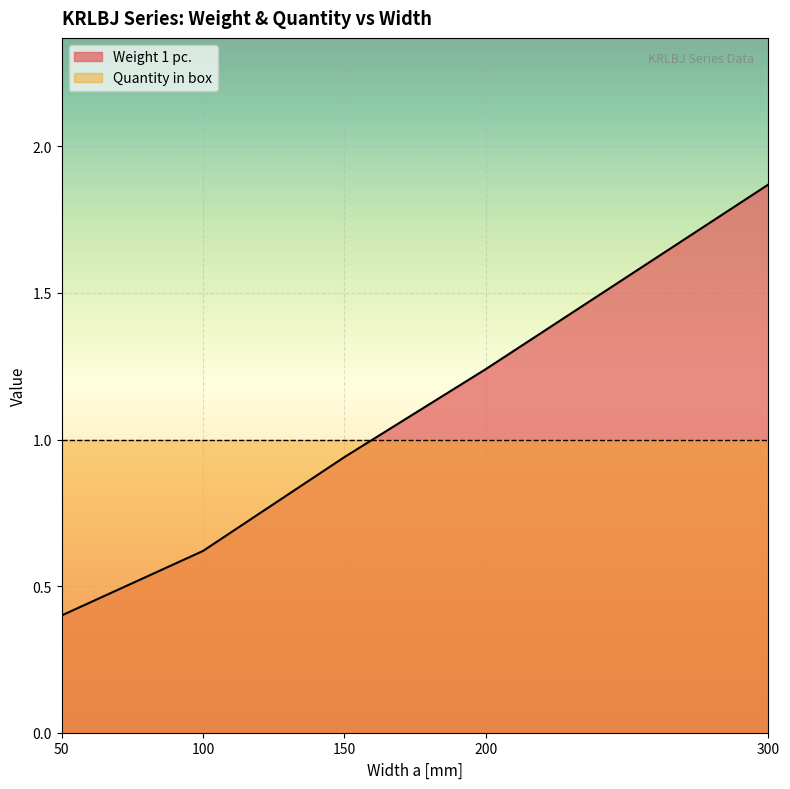

What is the change in value from 50 to 150?

+0.5